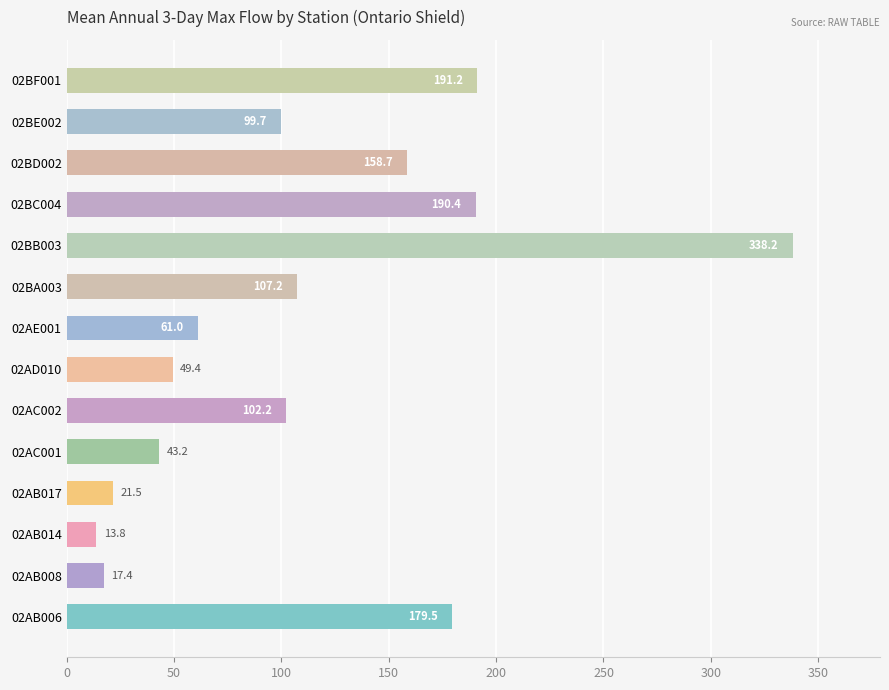

Rank the categories by value from highest to lowest.

02BB003, 02BF001, 02BC004, 02AB006, 02BD002, 02BA003, 02AC002, 02BE002, 02AE001, 02AD010, 02AC001, 02AB017, 02AB008, 02AB014